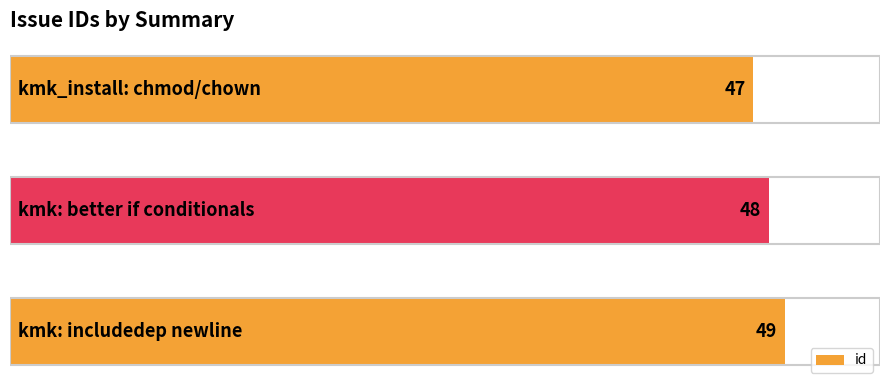

How many values are between 47 and 49?

3